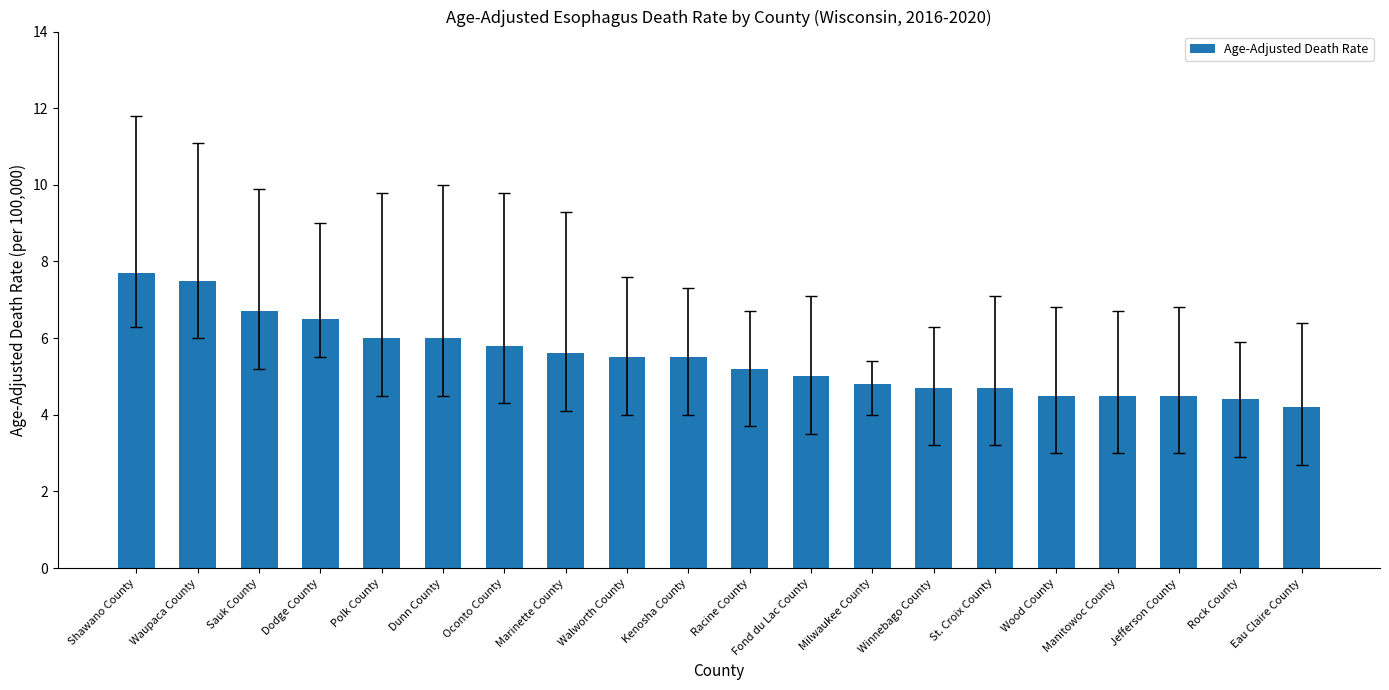

Reading left to right, what are all the values shown in this chart?

Shawano County=7.7	Waupaca County=7.5	Sauk County=6.7	Dodge County=6.5	Polk County=6.0	Dunn County=6.0	Oconto County=5.8	Marinette County=5.6	Walworth County=5.5	Kenosha County=5.5	Racine County=5.2	Fond du Lac County=5.0	Milwaukee County=4.8	Winnebago County=4.7	St. Croix County=4.7	Wood County=4.5	Manitowoc County=4.5	Jefferson County=4.5	Rock County=4.4	Eau Claire County=4.2